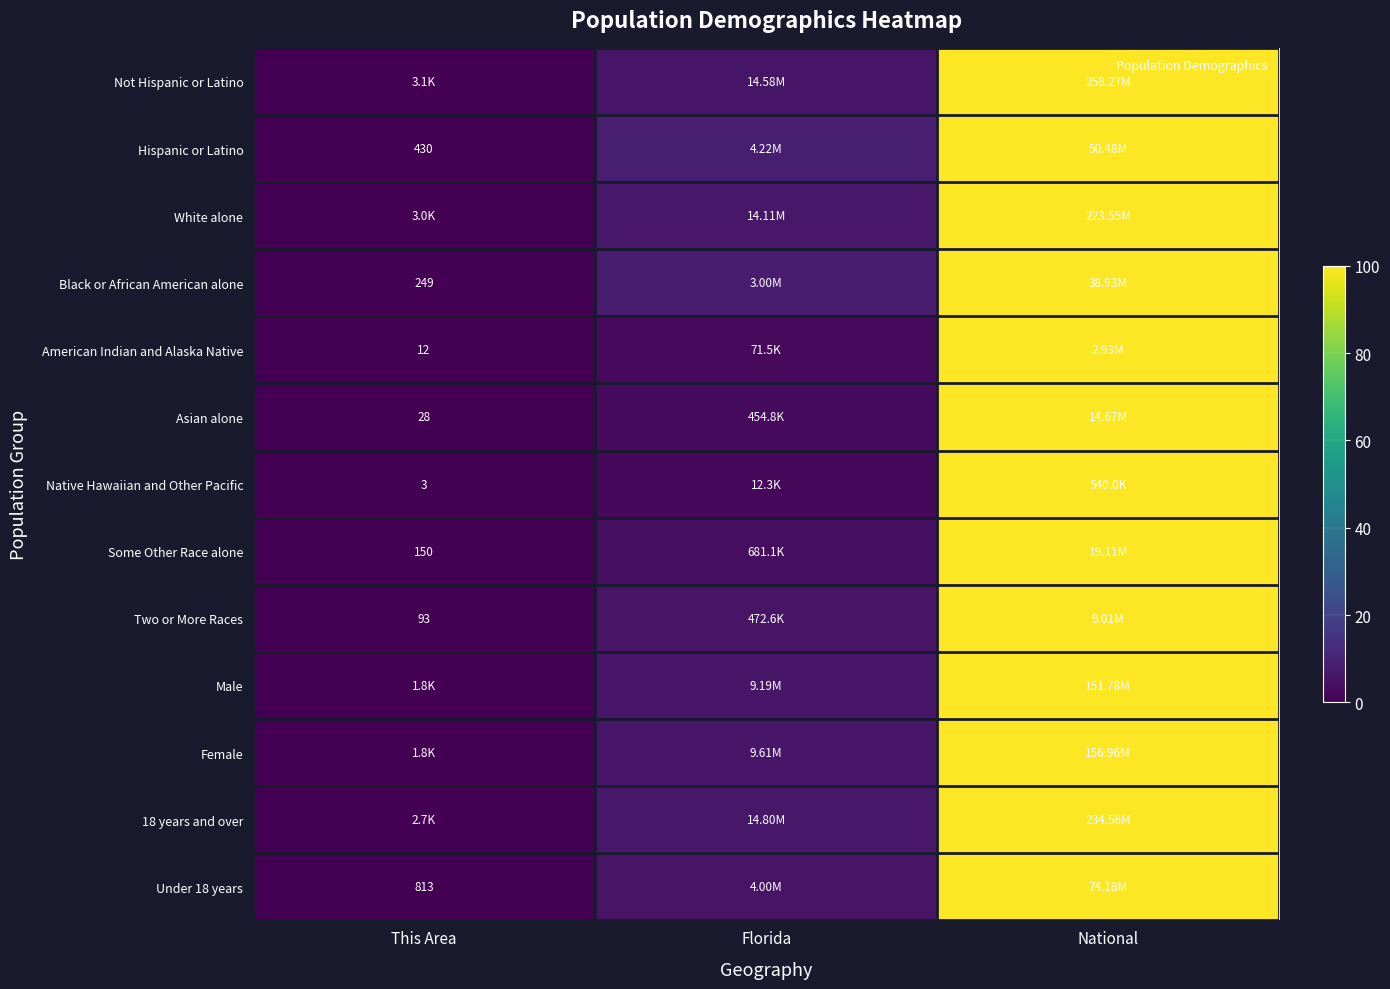

True or false: Female has a value of 2.4 at Florida.

False